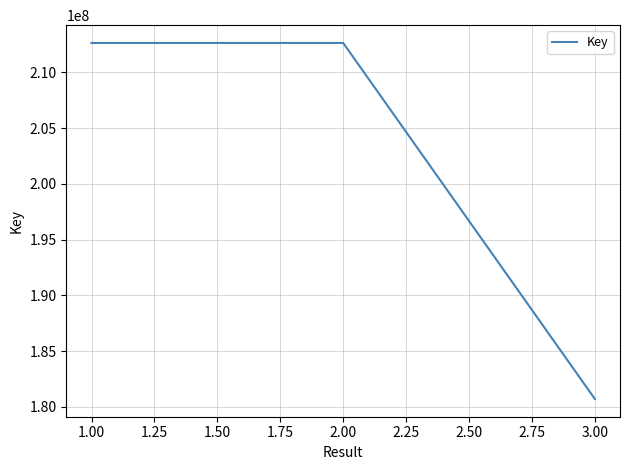

What is the sum of all values?

605985973